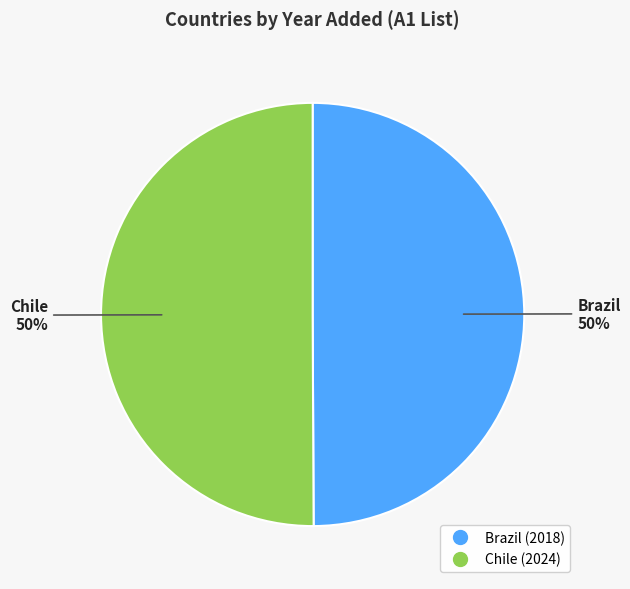

To the nearest percent, what is the average slice percentage?

50%